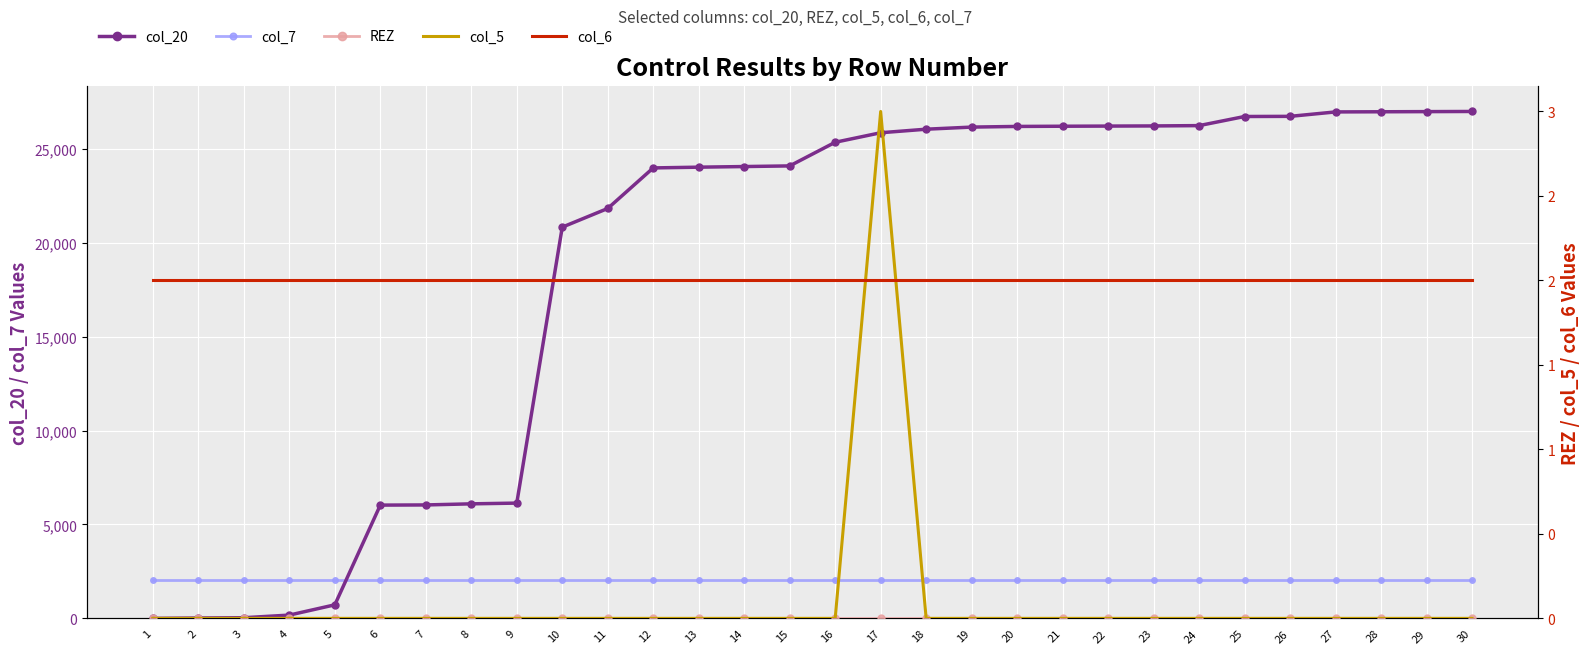

Between which two adjacent categories do col_6 and col_20 first intersect?

1 and 2